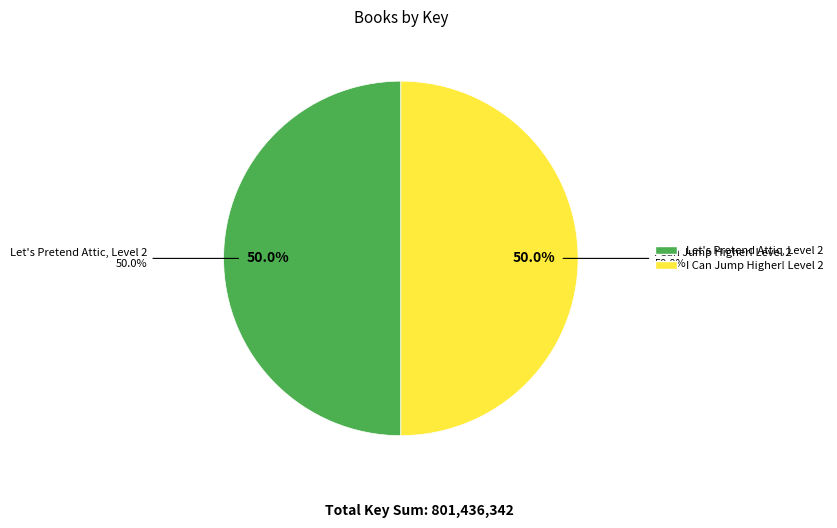

Which slice is the smallest?

I Can Jump Higher! Level 2